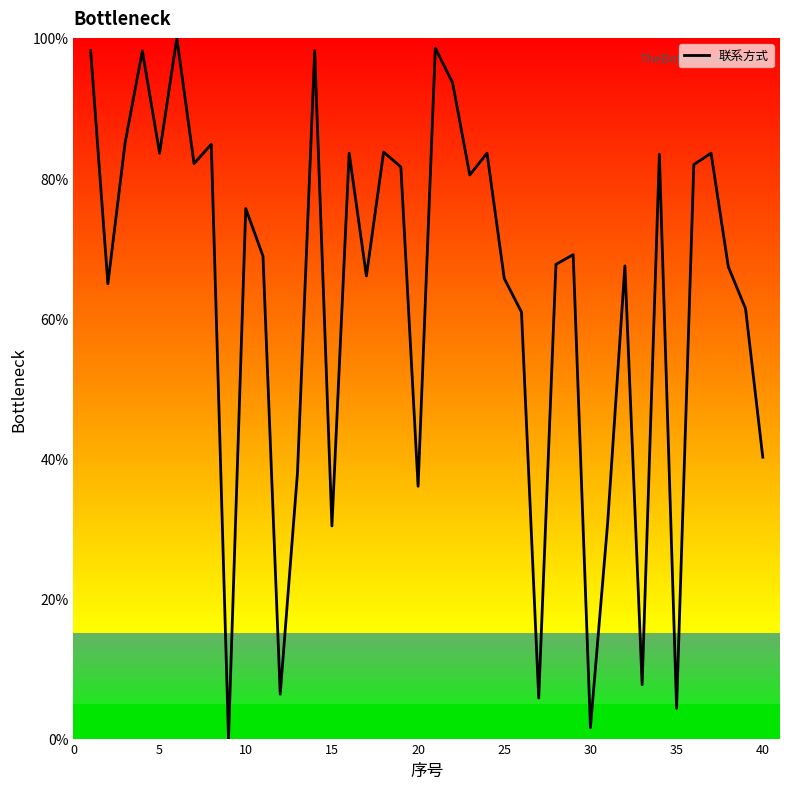

What is the difference between the second highest and minimum values?

98.5